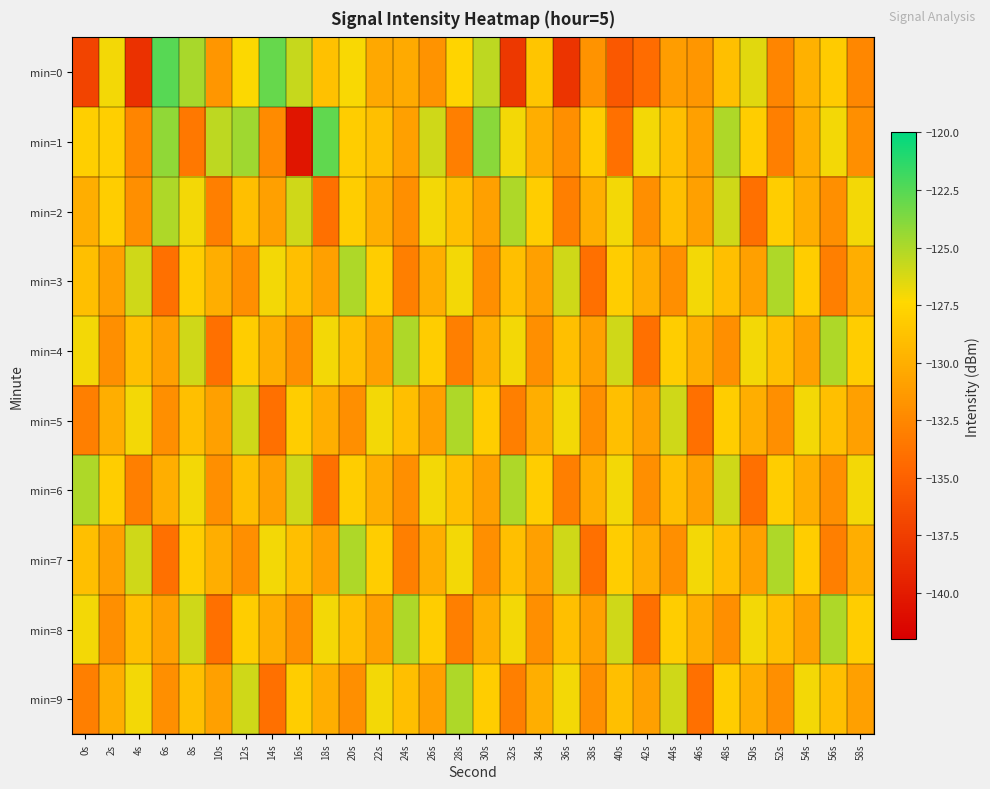

What is the difference between the highest and lowest values at 12s?

7.4